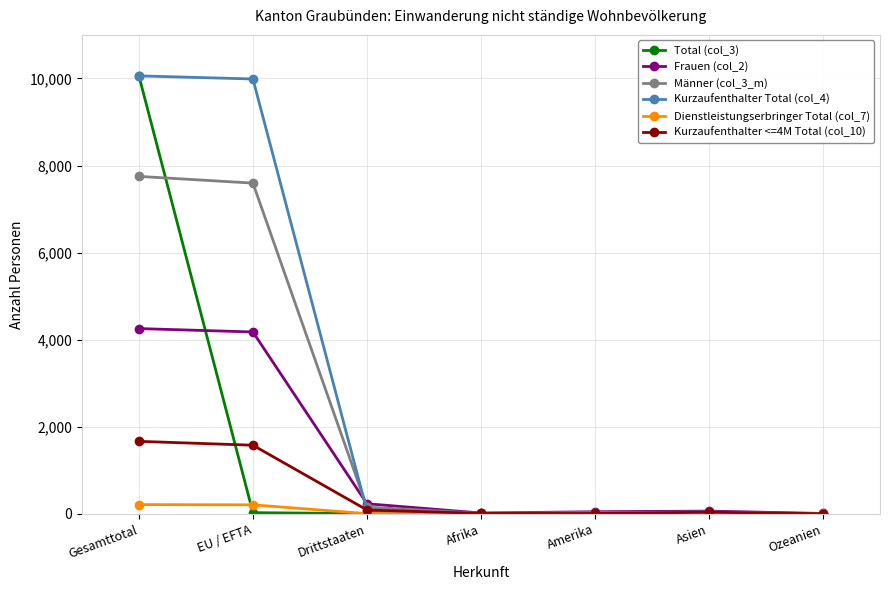

How many data points does each series have?

7